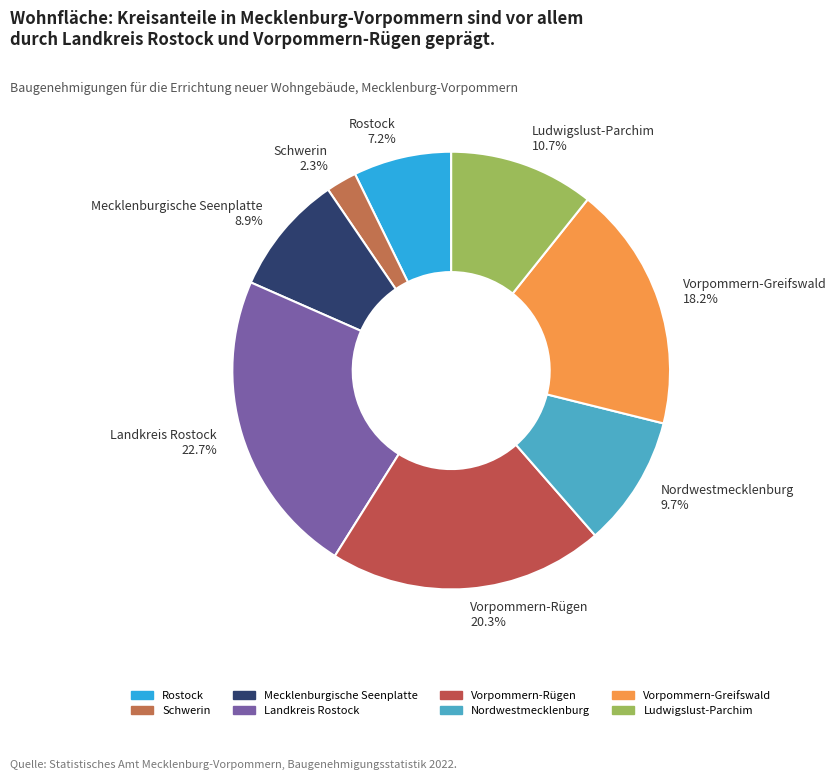

Which category has the biggest portion of the pie?

Landkreis Rostock